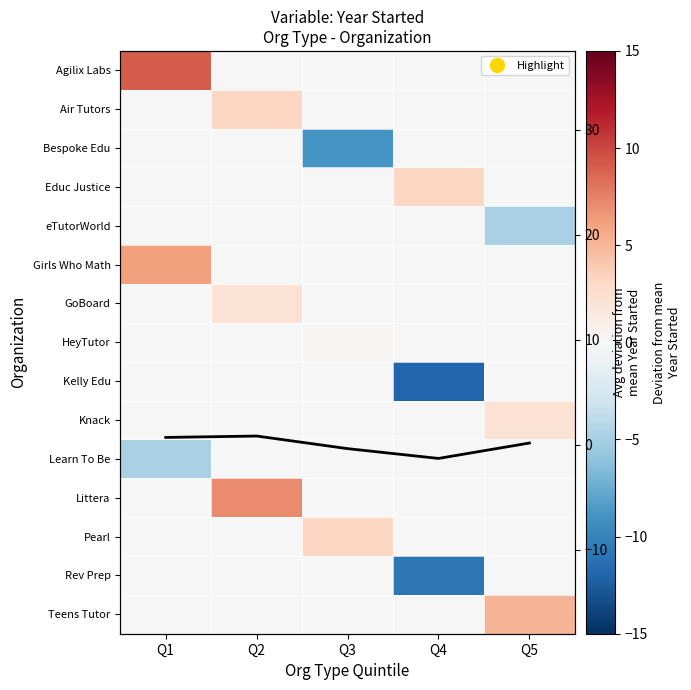

Rank the series at Q2 from lowest to highest value.

Agilix Labs, Bespoke Edu, Educ Justice, eTutorWorld, Girls Who Math, HeyTutor, Kelly Edu, Knack, Learn To Be, Pearl, Rev Prep, Teens Tutor, Avg deviation per quintile, GoBoard, Air Tutors, Littera